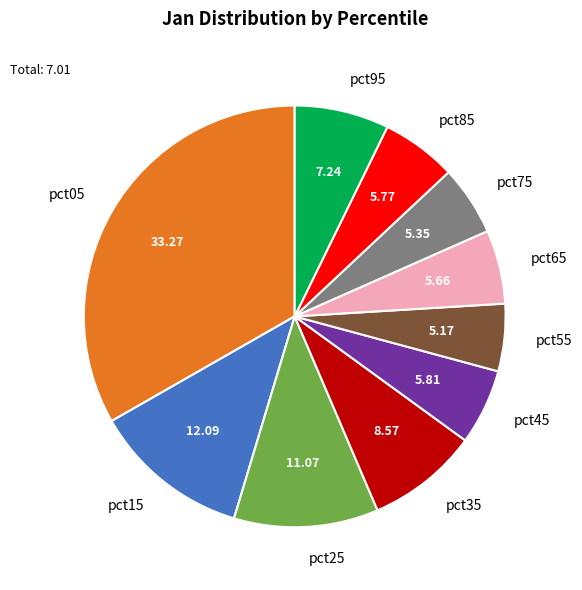

Between pct15 and pct55, which is larger?

pct15